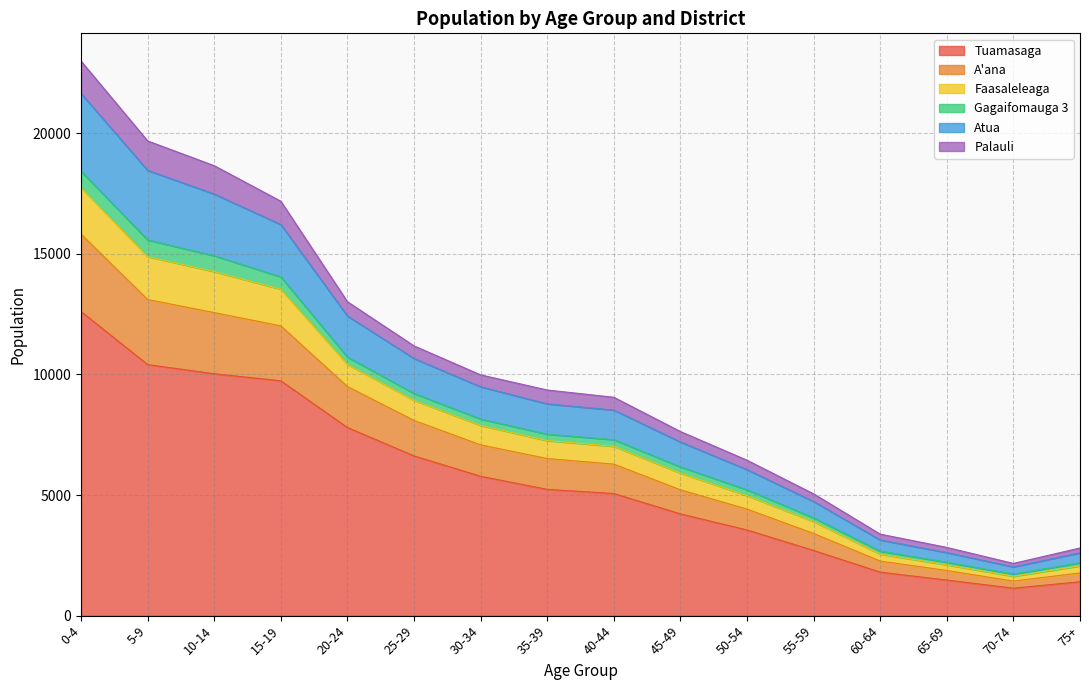

True or false: A'ana and Atua cross at least once.

False